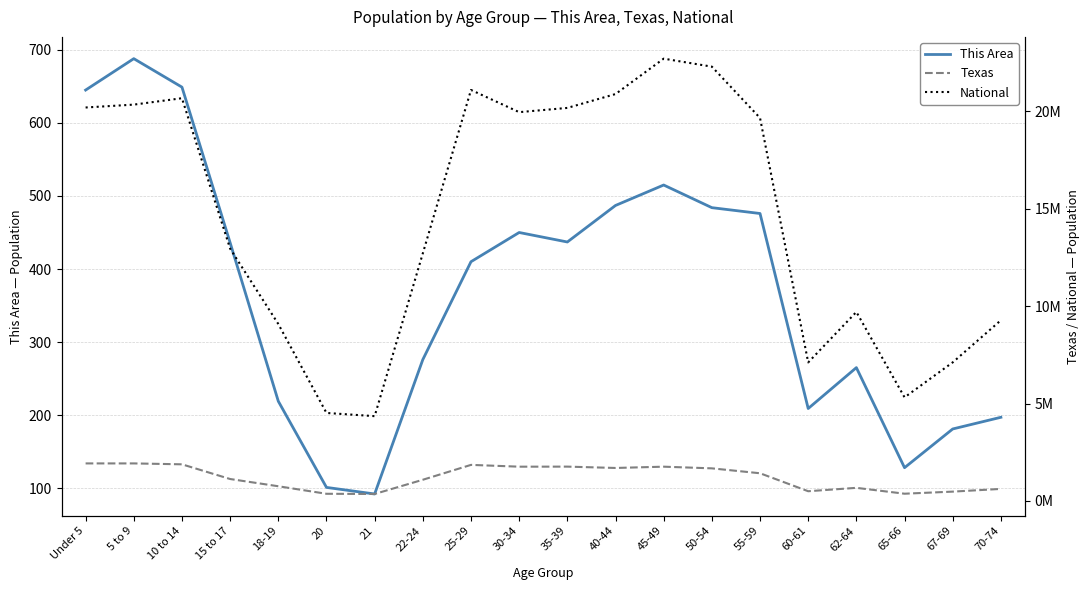

Reading left to right, extract all data points from this chart.

This Area: Under 5=645	5 to 9=688	10 to 14=649	15 to 17=436	18-19=219	20=101	21=92	22-24=276	25-29=410	30-34=450	35-39=437	40-44=487	45-49=515	50-54=484	55-59=476	60-61=209	62-64=265	65-66=128	67-69=181	70-74=197
Texas: Under 5=1928473	5 to 9=1928234	10 to 14=1881883	15 to 17=1127234	18-19=755890	20=369040	21=359015	22-24=1089024	25-29=1853039	30-34=1760434	35-39=1763587	40-44=1694795	45-49=1760467	50-54=1674869	55-59=1422924	60-61=500523	62-64=674244	65-66=373062	67-69=480038	70-74=619156
National: Under 5=20201362	5 to 9=20348657	10 to 14=20677194	15 to 17=12954254	18-19=9086089	20=4519129	21=4354294	22-24=12712576	25-29=21101849	30-34=19962099	35-39=20179642	40-44=20890964	45-49=22708591	50-54=22298125	55-59=19664805	60-61=7113727	62-64=9704197	65-66=5319902	67-69=7115361	70-74=9278166